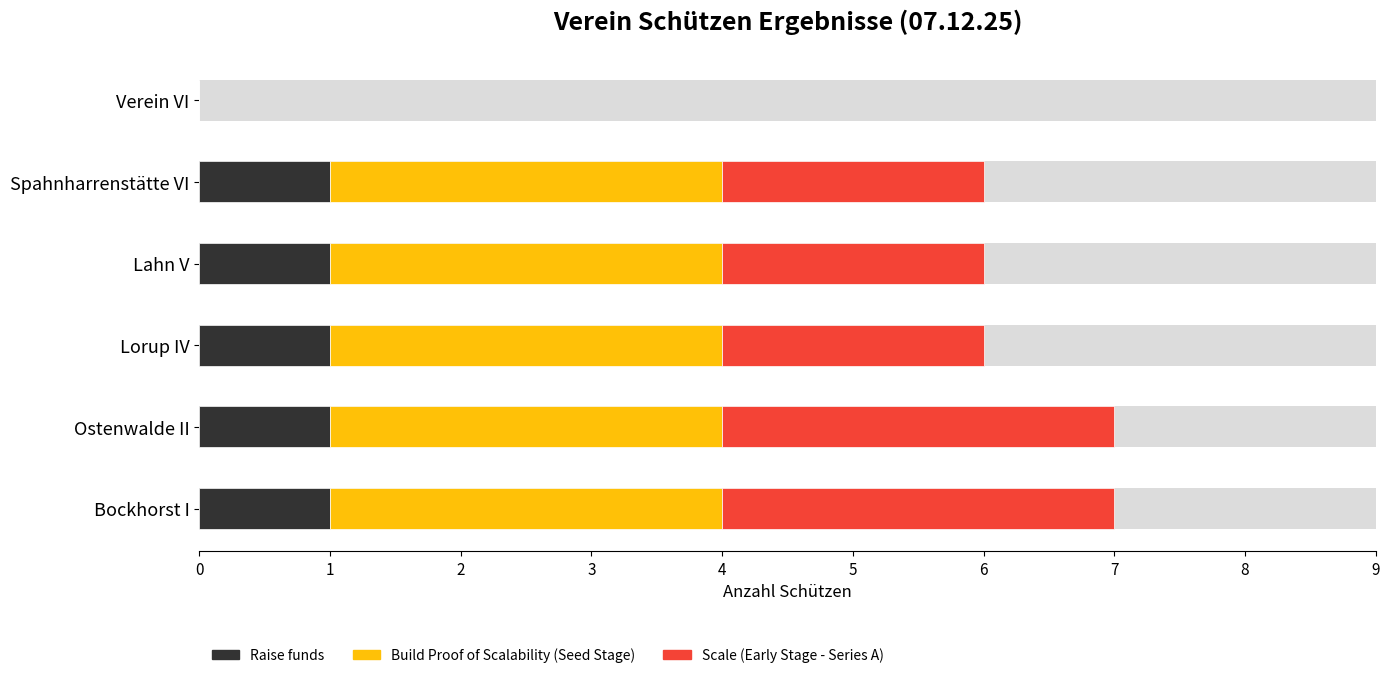

How many positive values does the Scale (Early Stage - Series A) series have?

5